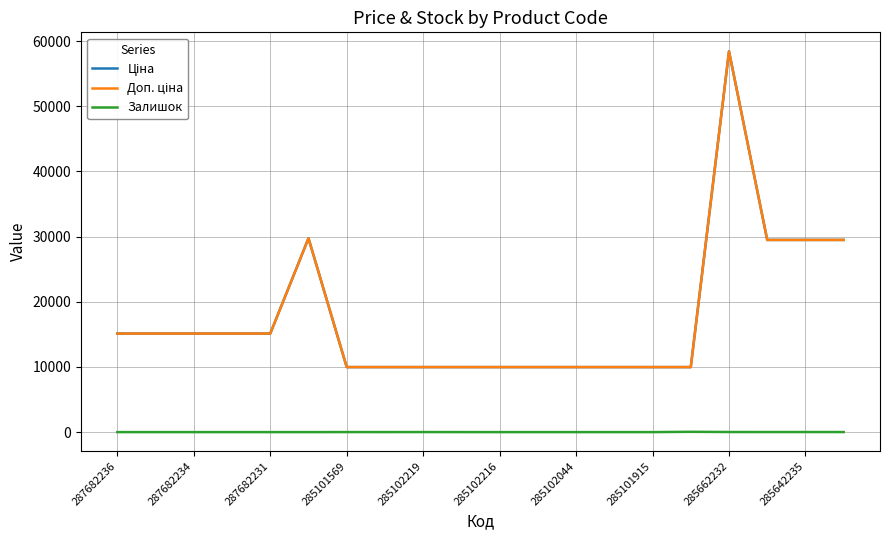

What is the average value of the Доп. ціна series?

17599.9